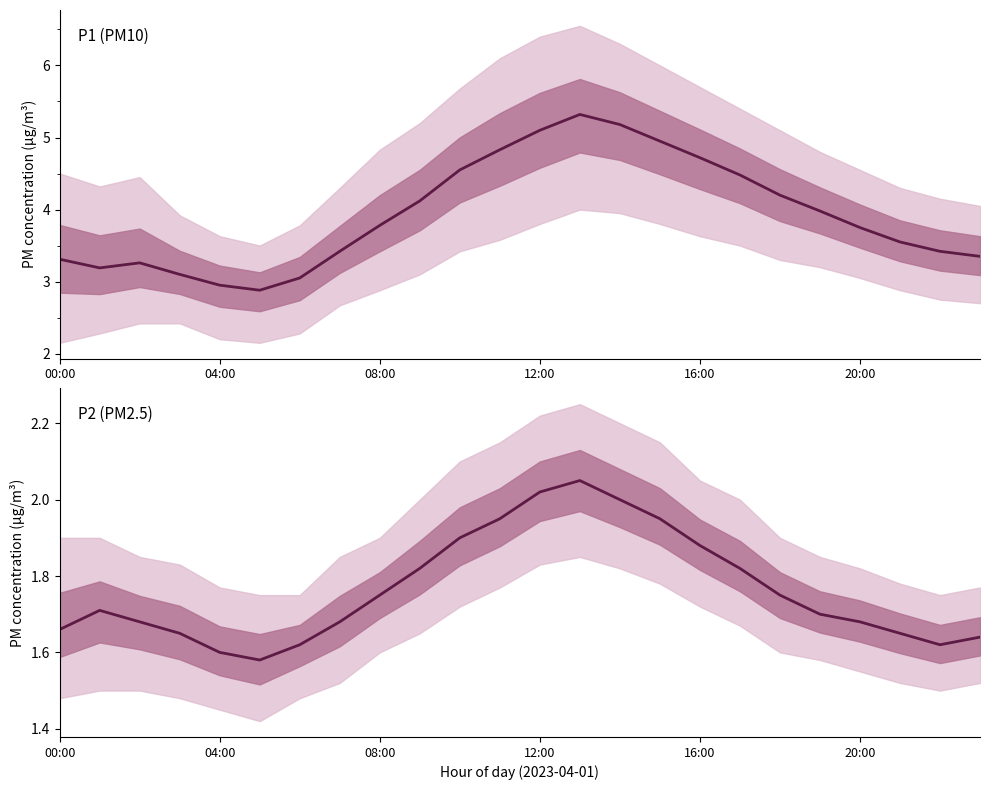

What is the average value of the P1 series?

3.9